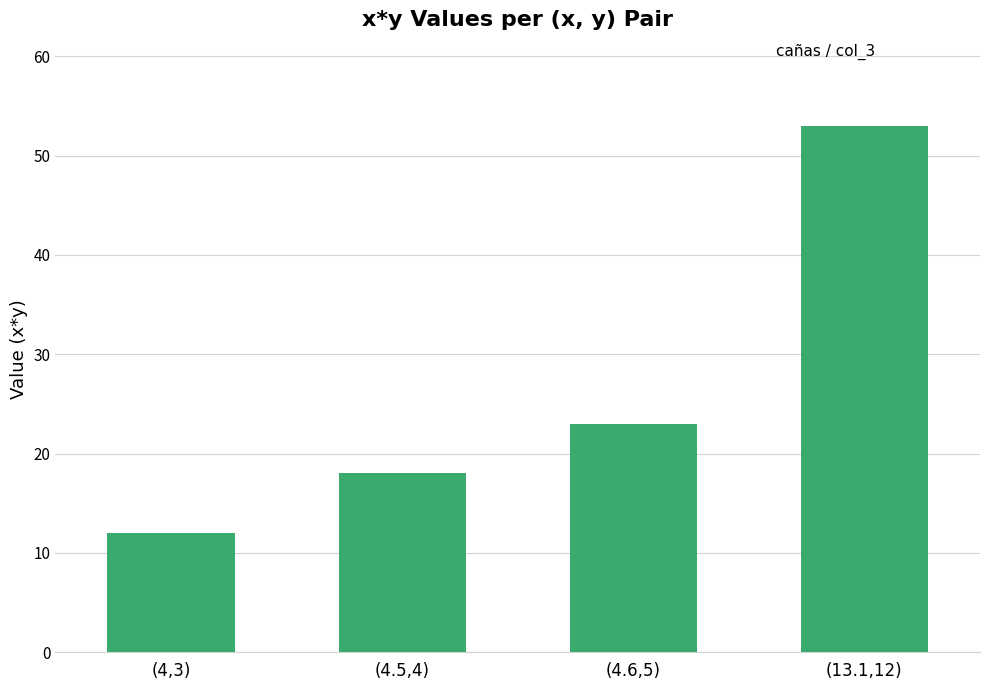

Does the chart contain stacked bars?

No